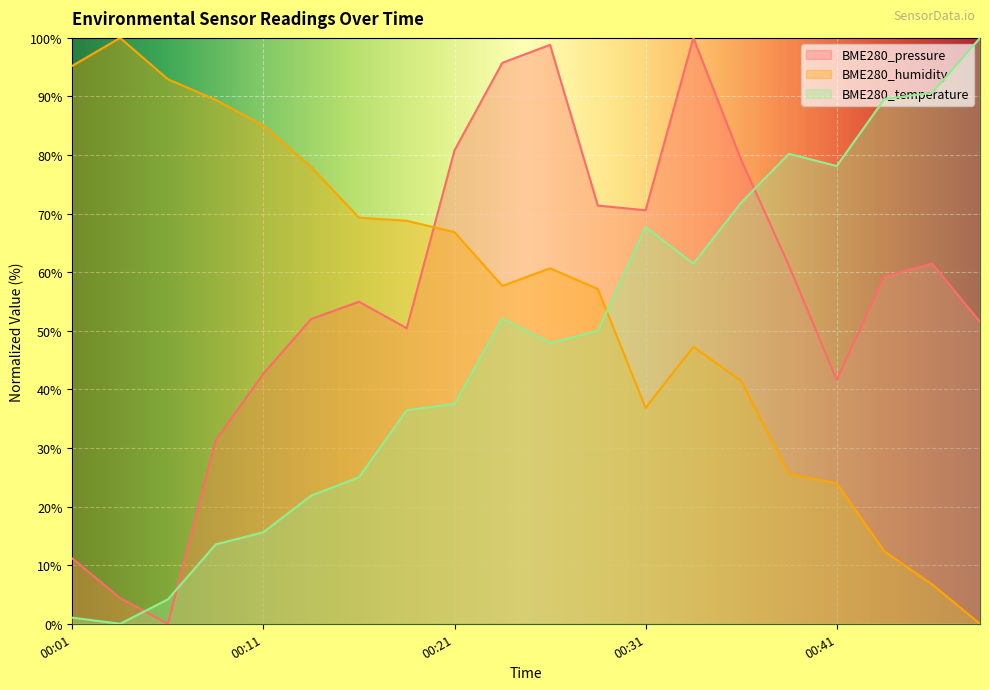

Where is BME280_pressure nearest to the value 50?

00:19